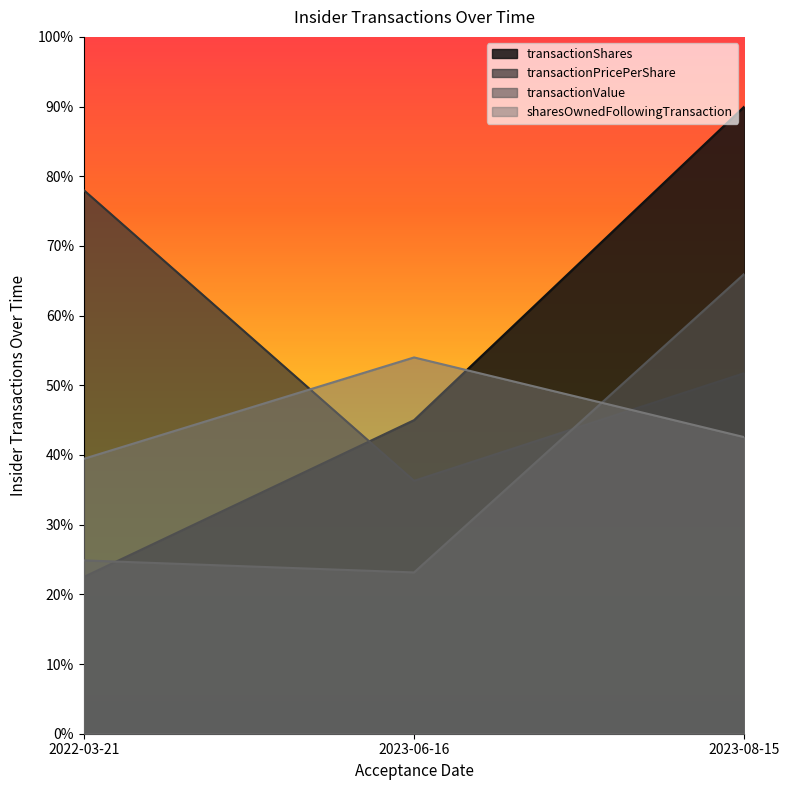

Reading left to right, list all the values displayed in this chart.

transactionShares: 2022-03-21=20646.0	2023-06-16=41292.0	2023-08-15=82584.0
transactionPricePerShare: 2022-03-21=71572.8	2023-06-16=33302.7	2023-08-15=47480.6
transactionValue: 2022-03-21=22822.8	2023-06-16=21238.8	2023-08-15=60561.6
sharesOwnedFollowingTransaction: 2022-03-21=36202.9	2023-06-16=49550.4	2023-08-15=39053.0